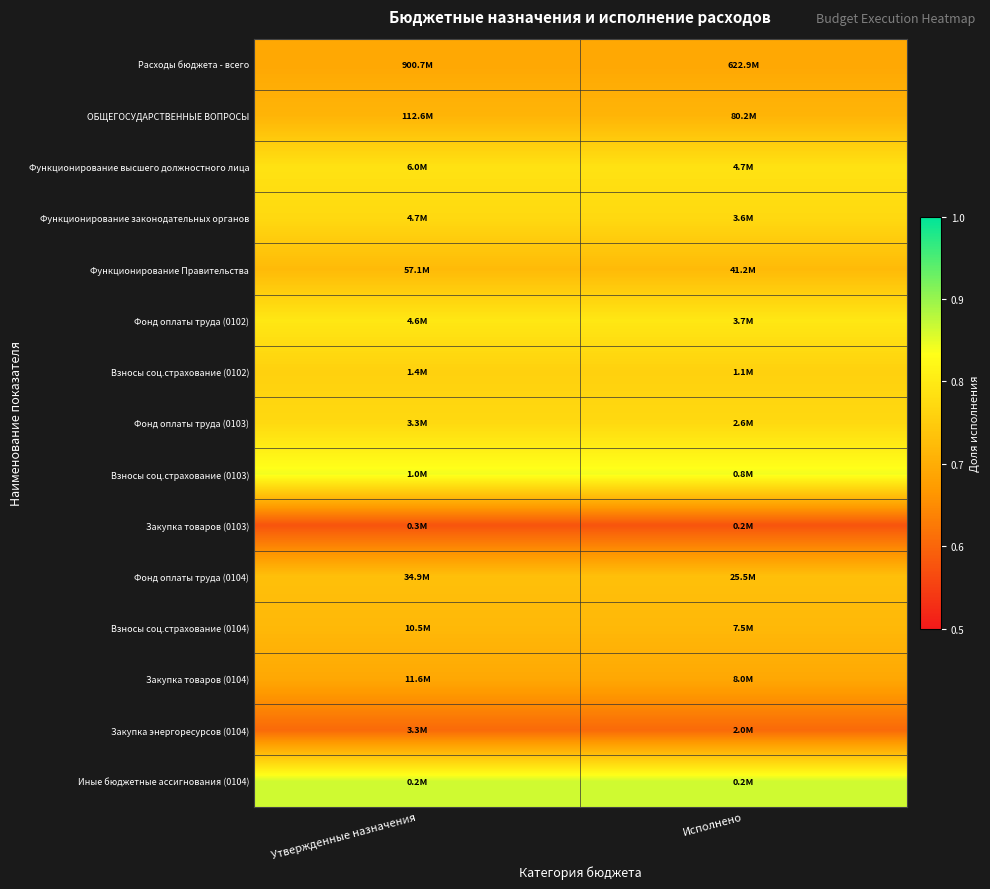

Reading left to right, transcribe all the data shown in this chart.

Расходы бюджета - всего: Утвержденные назначения=0.7	Исполнено=0.7
ОБЩЕГОСУДАРСТВЕННЫЕ ВОПРОСЫ: Утвержденные назначения=0.7	Исполнено=0.7
Функционирование высшего должностного лица: Утвержденные назначения=0.8	Исполнено=0.8
Функционирование законодательных органов: Утвержденные назначения=0.8	Исполнено=0.8
Функционирование Правительства: Утвержденные назначения=0.7	Исполнено=0.7
Фонд оплаты труда (0102): Утвержденные назначения=0.8	Исполнено=0.8
Взносы соц.страхование (0102): Утвержденные назначения=0.8	Исполнено=0.8
Фонд оплаты труда (0103): Утвержденные назначения=0.8	Исполнено=0.8
Взносы соц.страхование (0103): Утвержденные назначения=0.8	Исполнено=0.8
Закупка товаров (0103): Утвержденные назначения=0.6	Исполнено=0.6
Фонд оплаты труда (0104): Утвержденные назначения=0.7	Исполнено=0.7
Взносы соц.страхование (0104): Утвержденные назначения=0.7	Исполнено=0.7
Закупка товаров (0104): Утвержденные назначения=0.7	Исполнено=0.7
Закупка энергоресурсов (0104): Утвержденные назначения=0.6	Исполнено=0.6
Иные бюджетные ассигнования (0104): Утвержденные назначения=0.9	Исполнено=0.9